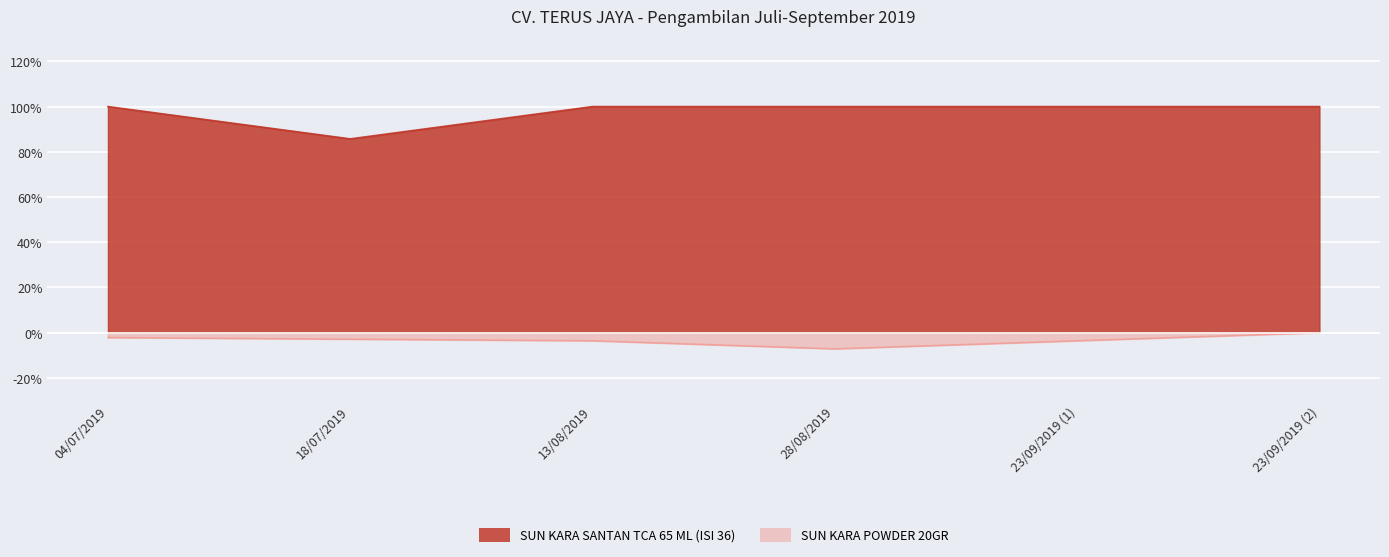

At 13/08/2019, list the series in order from smallest to largest.

SUN KARA POWDER 20GR, SUN KARA SANTAN TCA 65 ML (ISI 36)